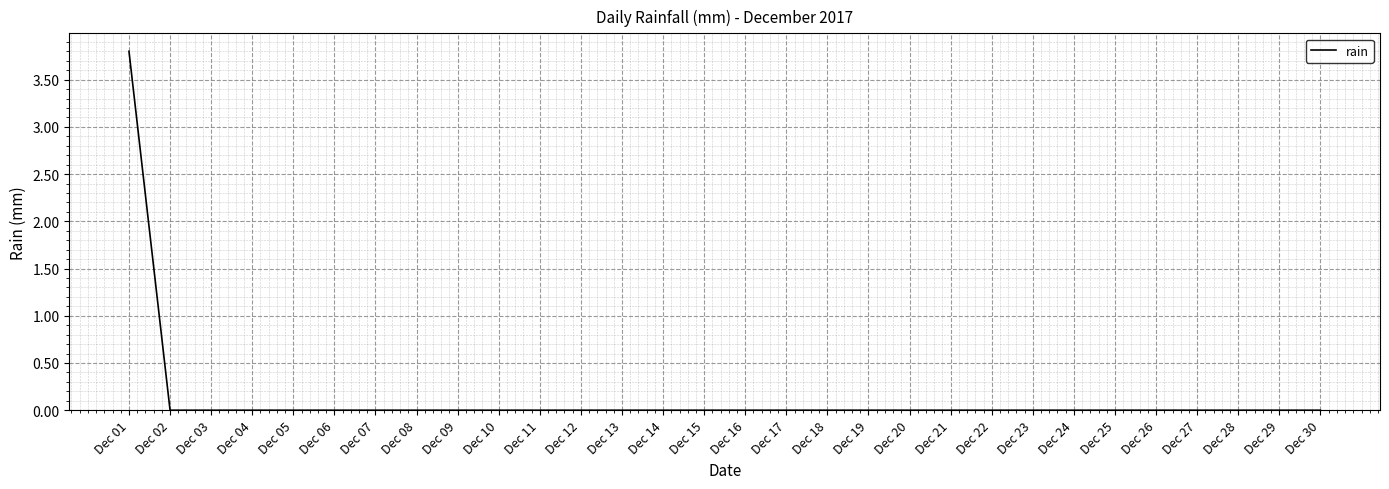

Reading left to right, transcribe all the data shown in this chart.

3.8	0.0	0.0	0.0	0.0	0.0	0.0	0.0	0.0	0.0	0.0	0.0	0.0	0.0	0.0	0.0	0.0	0.0	0.0	0.0	0.0	0.0	0.0	0.0	0.0	0.0	0.0	0.0	0.0	0.0